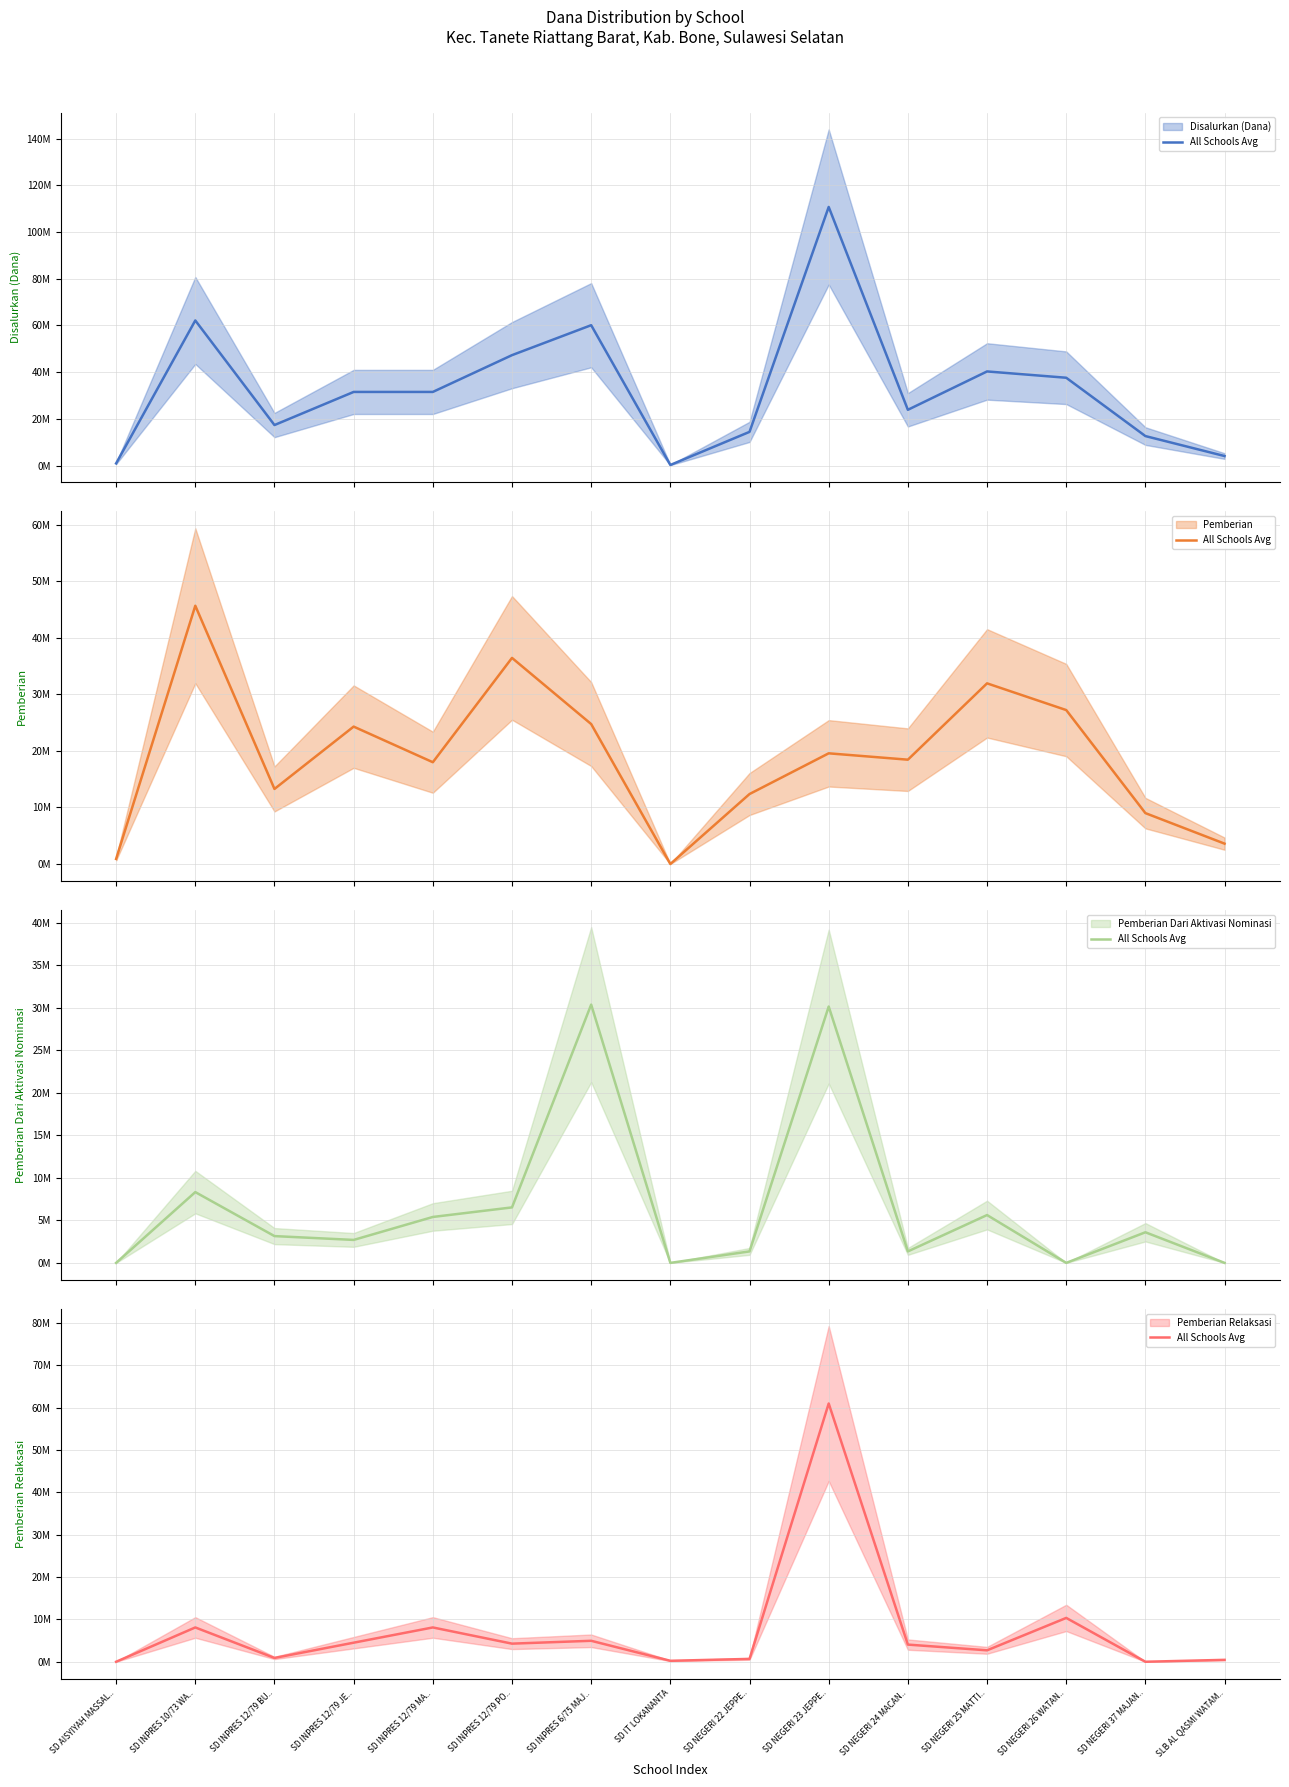

Is this an area chart (filled region under the line)?

No